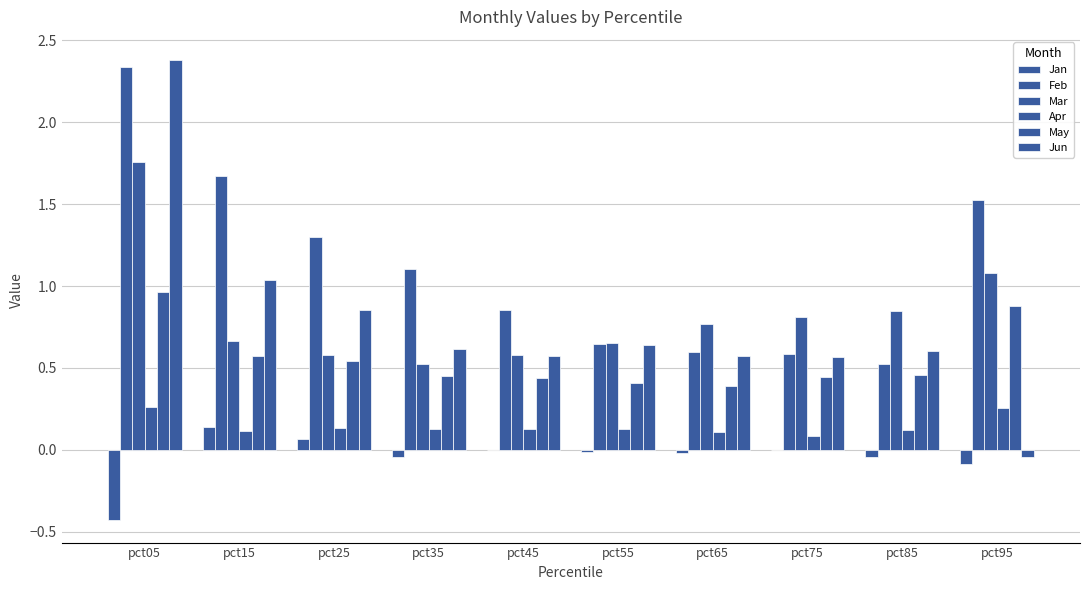

Reading right to left, what are all the values shown in this chart?

Jan: -0.1	-0.0	-0.0	-0.0	-0.0	-0.0	-0.0	0.1	0.1	-0.4
Feb: 1.5	0.5	0.6	0.6	0.6	0.9	1.1	1.3	1.7	2.3
Mar: 1.1	0.8	0.8	0.8	0.7	0.6	0.5	0.6	0.7	1.8
Apr: 0.3	0.1	0.1	0.1	0.1	0.1	0.1	0.1	0.1	0.3
May: 0.9	0.5	0.4	0.4	0.4	0.4	0.5	0.5	0.6	1.0
Jun: -0.0	0.6	0.6	0.6	0.6	0.6	0.6	0.9	1.0	2.4